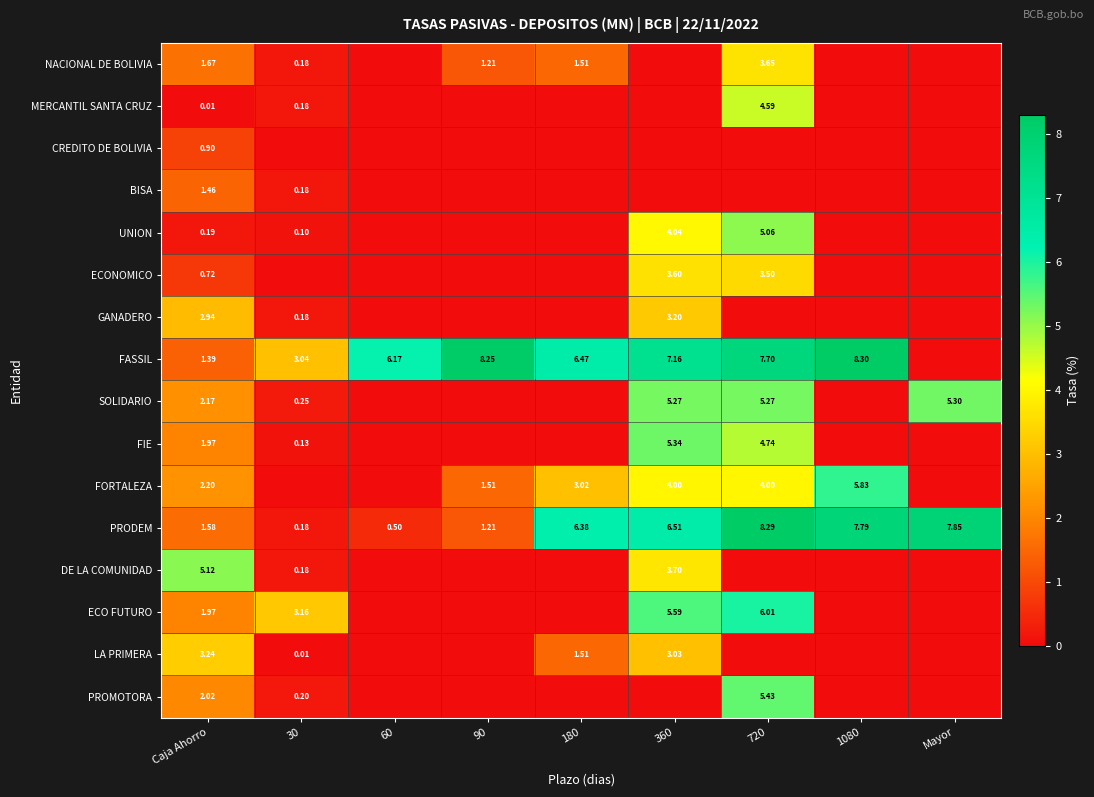

Where is ECO FUTURO nearest to the value 3?

30